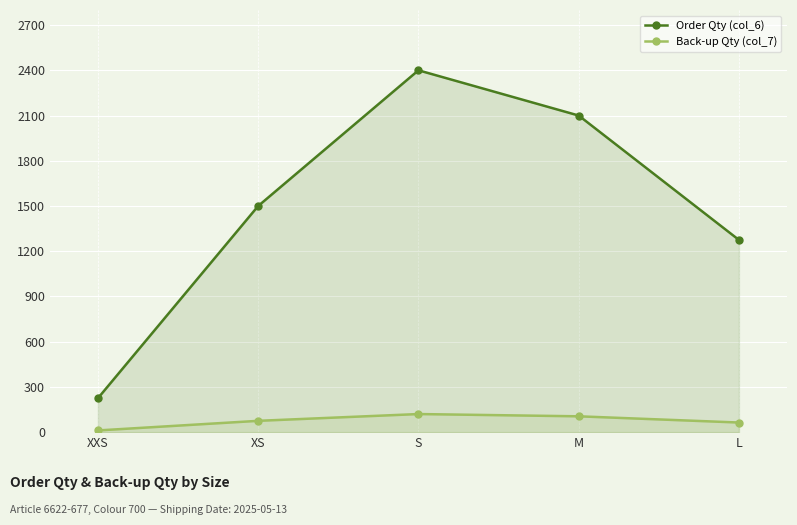

True or false: Back-up Qty (col_7) has a value of 11.2 at XXS.

True